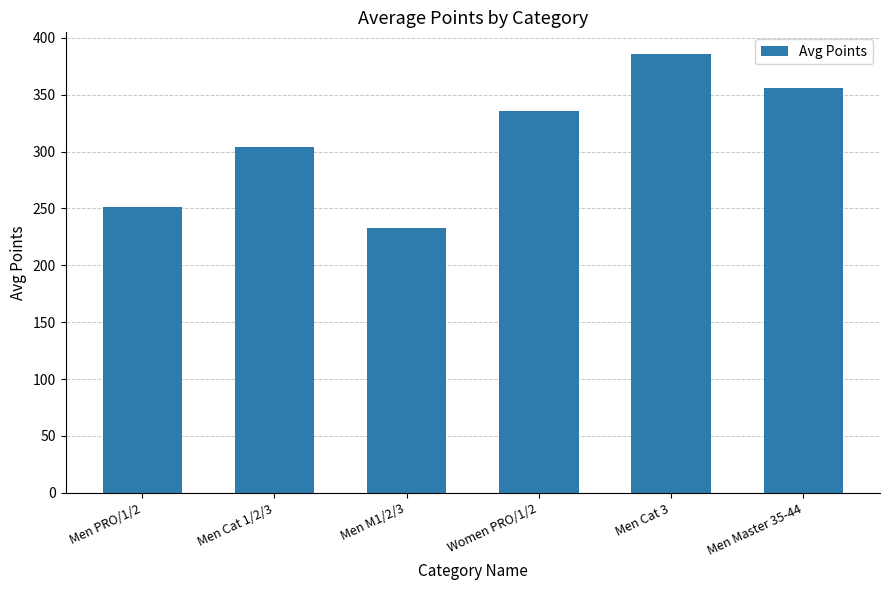

List the labels in order of value, smallest first.

Men M1/2/3, Men PRO/1/2, Men Cat 1/2/3, Women PRO/1/2, Men Master 35-44, Men Cat 3